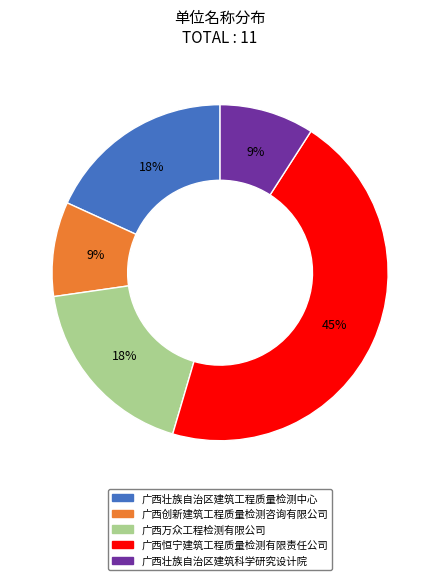

How many slices are in this pie chart?

5